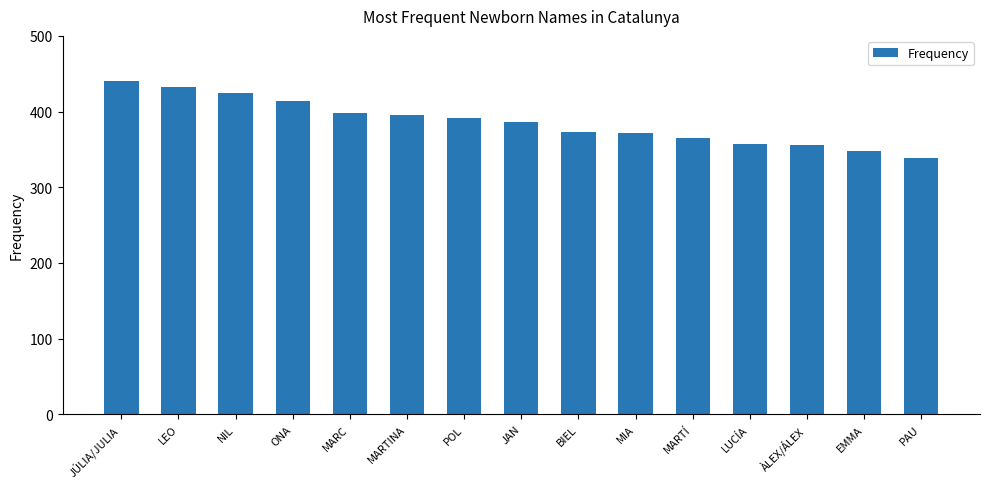

What is the sum of all values?

5793